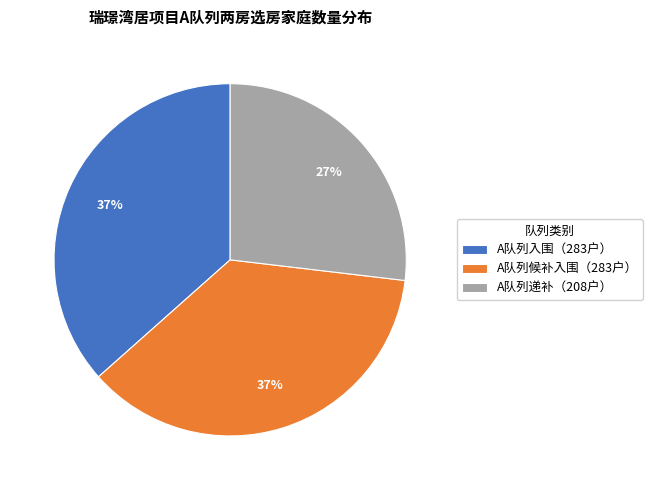

Which category has the smallest portion of the pie?

A队列递补（208户）